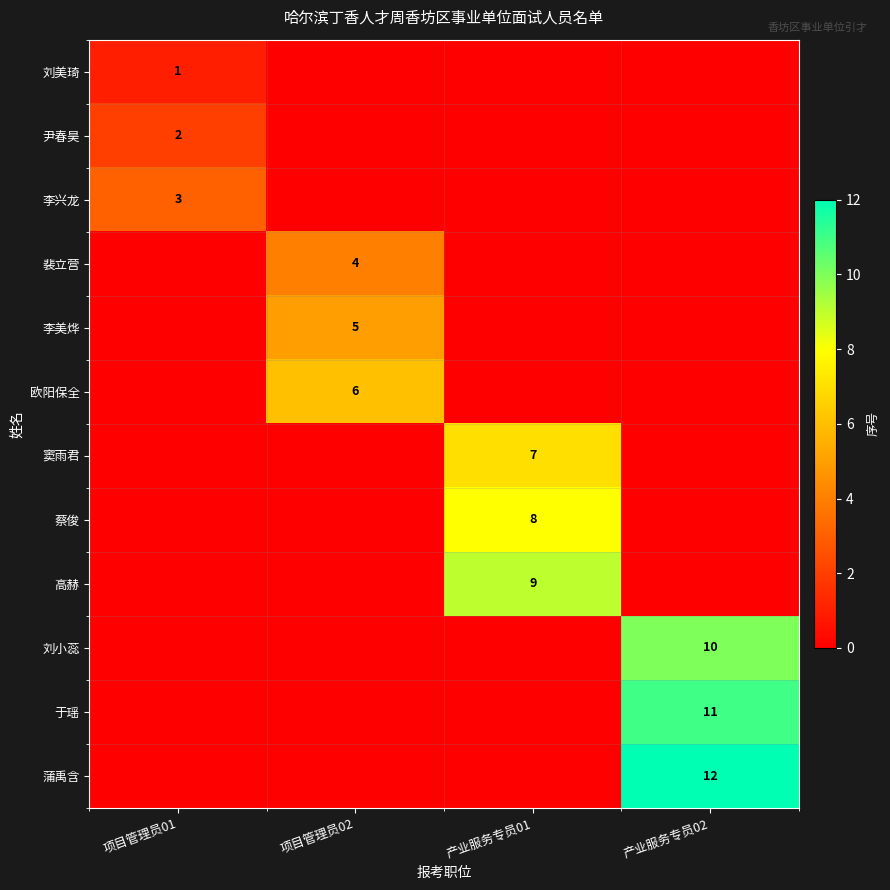

True or false: 裴立营 has a value of 5 at 项目管理员02.

False